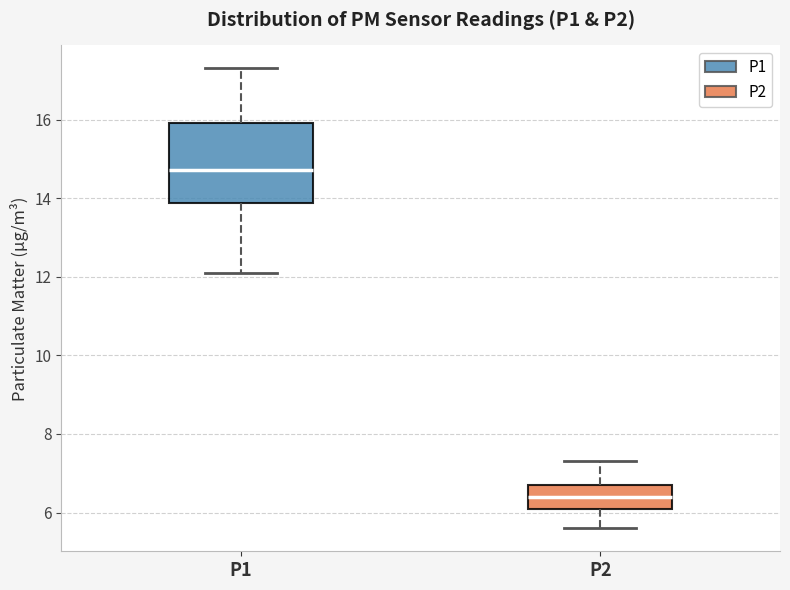

Reading left to right, transcribe this box plot: for each box, give where its median line is, the range the box spans, and where its two whiskers end, as read against the y-axis. The values are not printed on the chart, so give them approximately, as read against the axis.

P1: median 14.8, box 13.8 to 16.0, whiskers 12.2 to 17.4
P2: median 6.4, box 6.0 to 6.8, whiskers 5.6 to 7.4